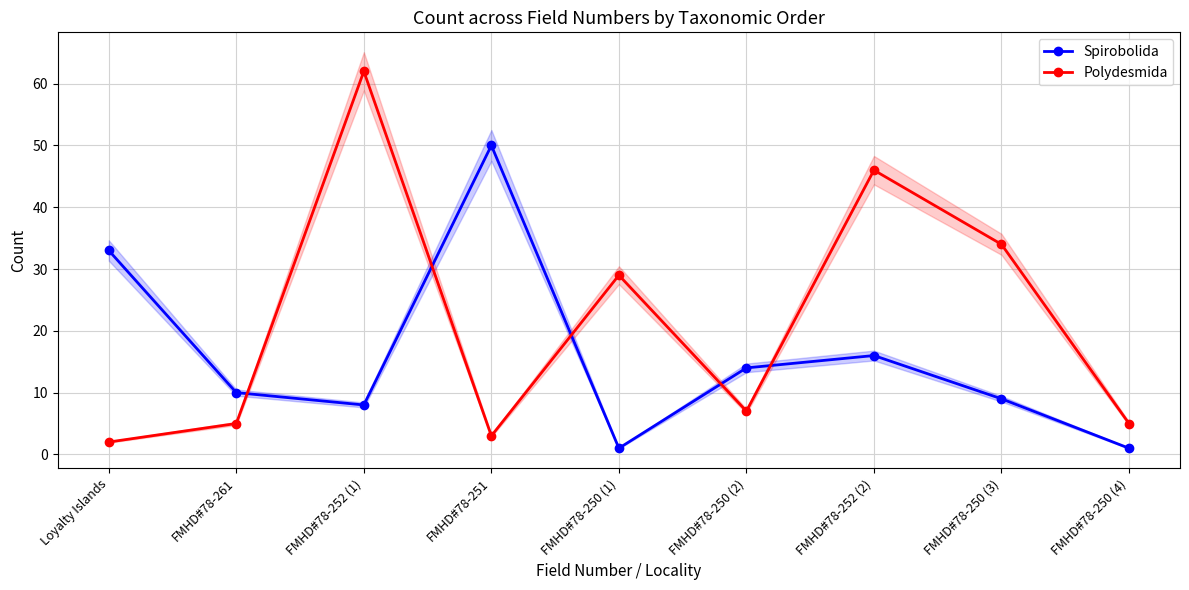

How many data points in Polydesmida are above 7?

4